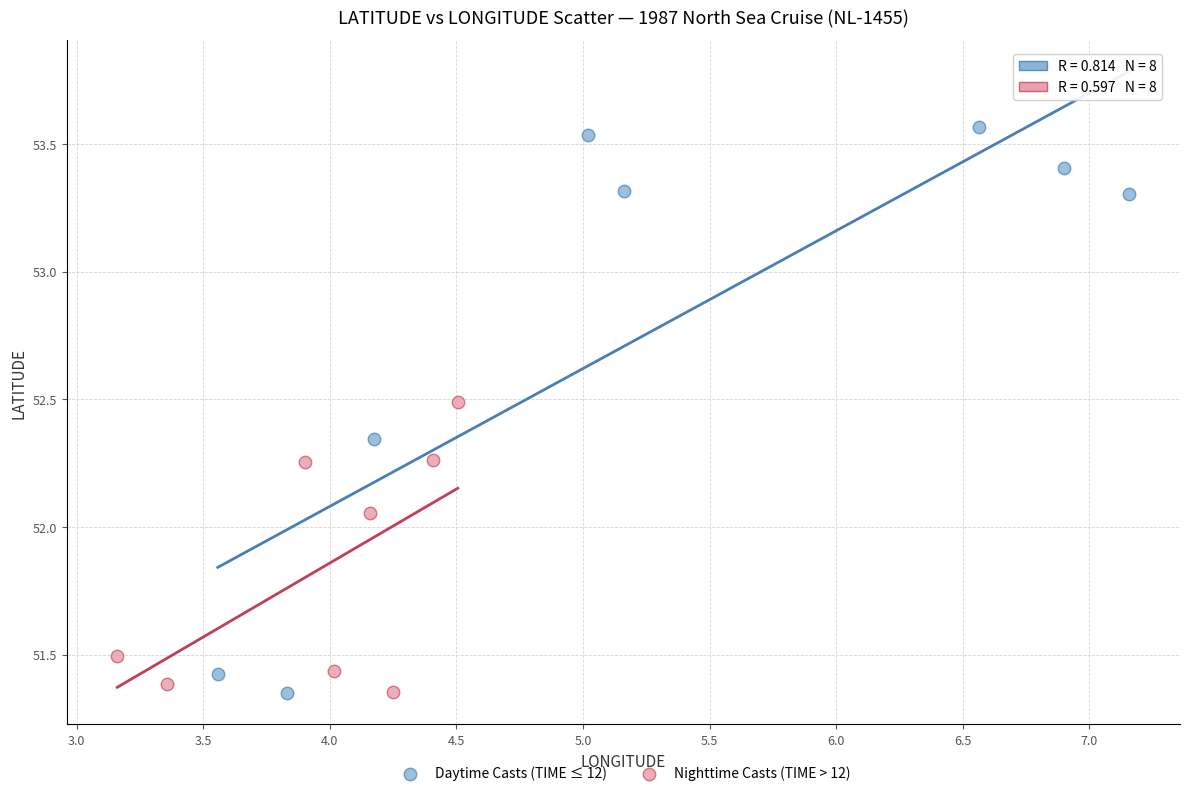

Which series has the widest spread of Y values?

Daytime Casts (TIME ≤ 12)